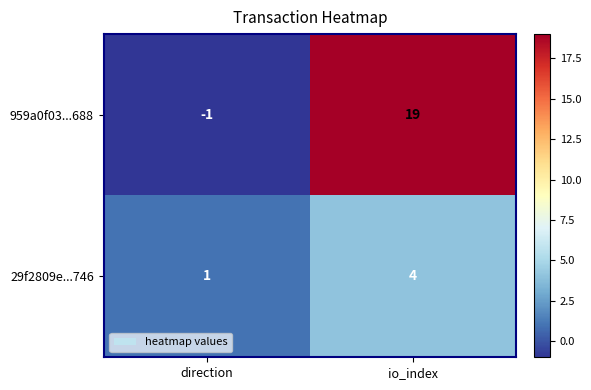

The value of 959a0f03...688 at direction is -1. True or false?

True